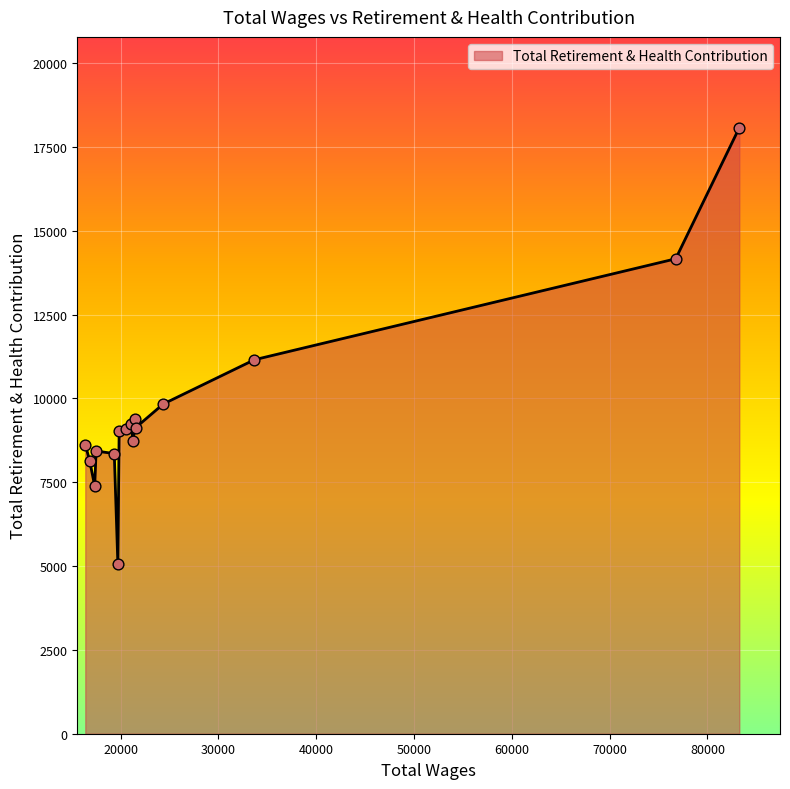

What is the smallest value displayed?

5071